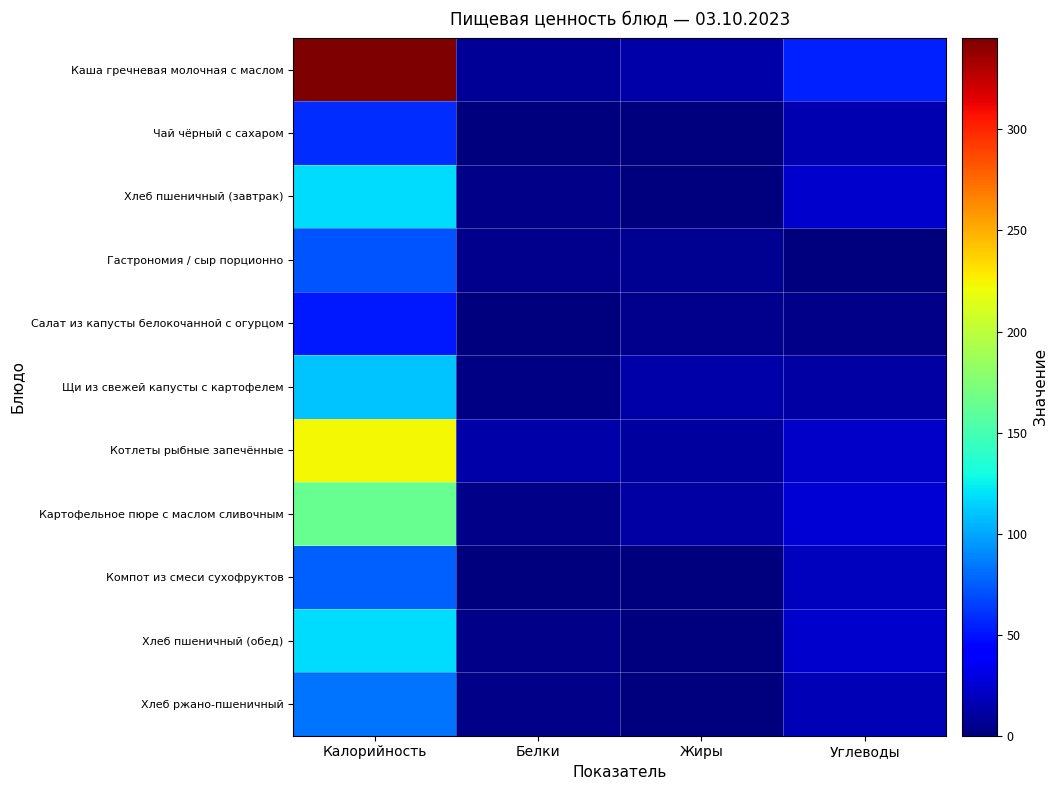

Which category has the lowest value across all series?

Углеводы